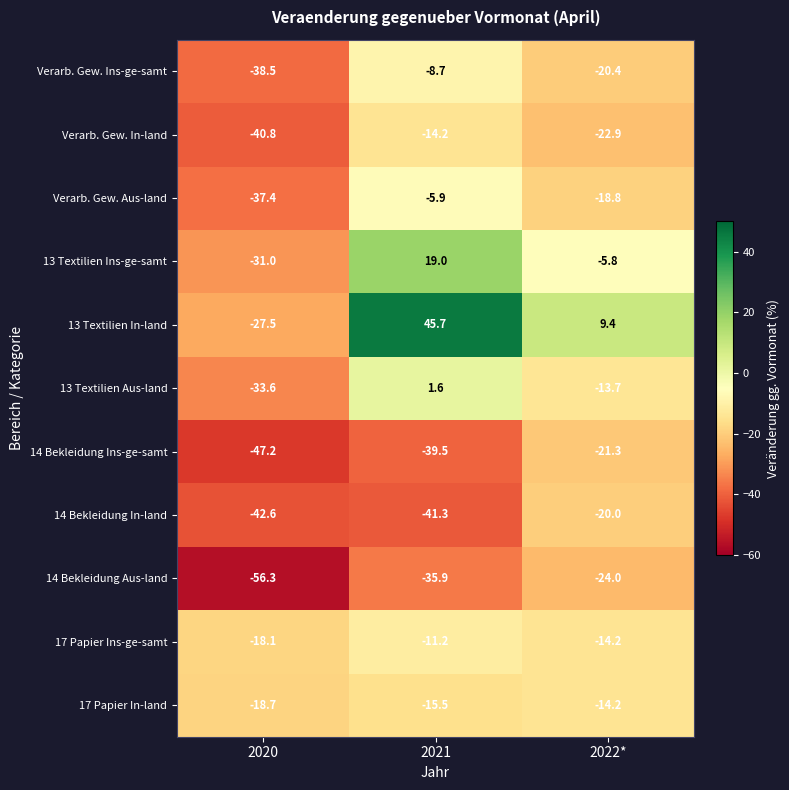

Rank the categories by 13 Textilien In-land value from lowest to highest.

2020, 2022*, 2021